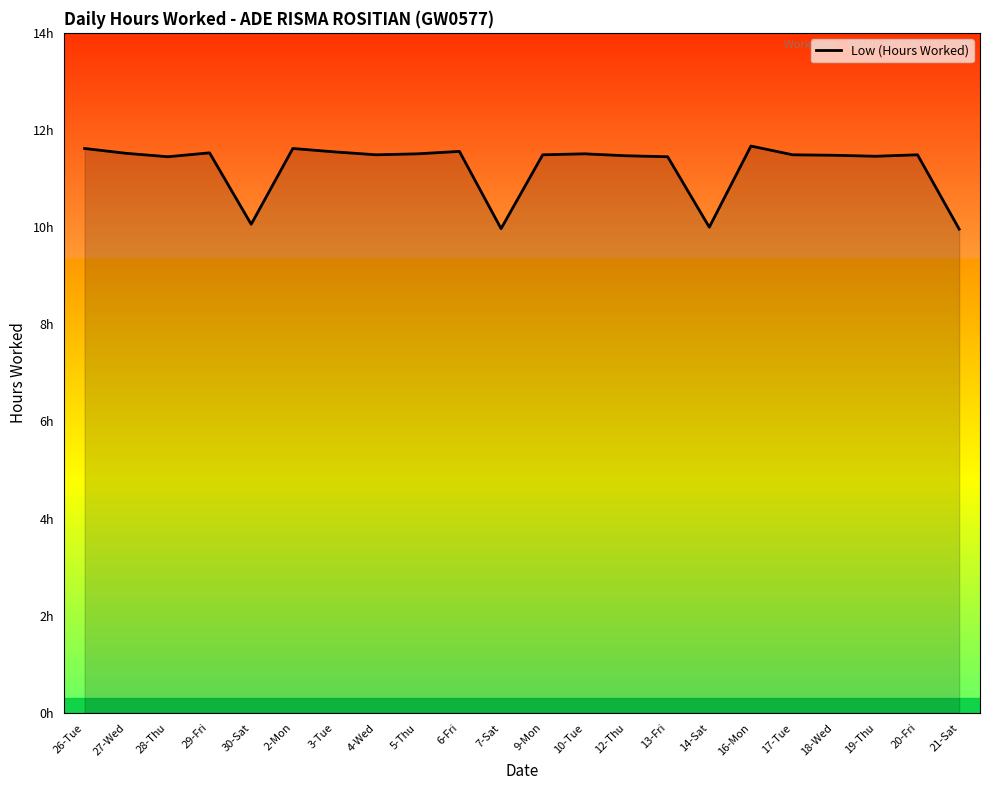

Is this an area chart (filled region under the line)?

Yes